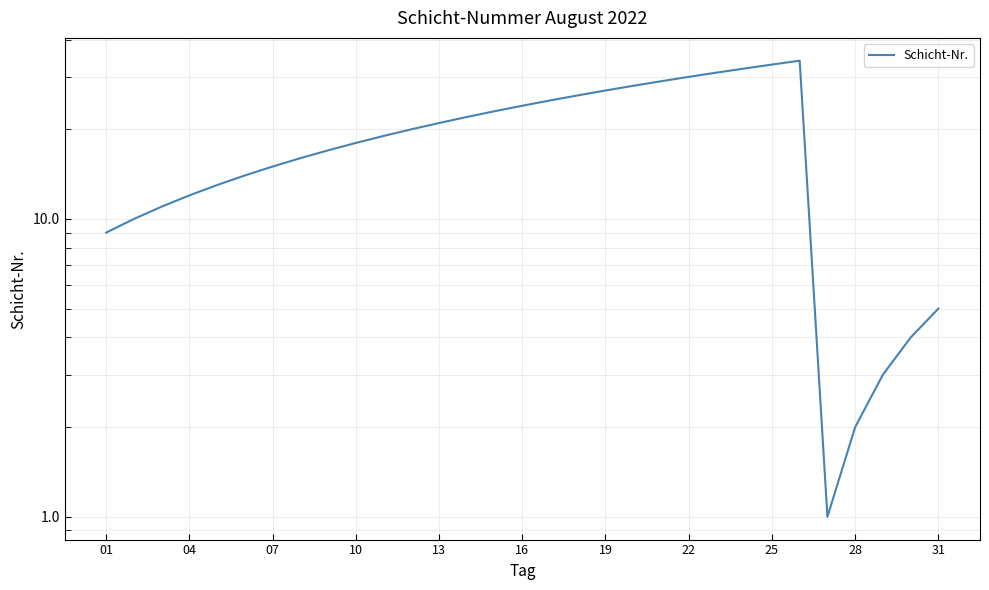

At which label does the data first exceed 19?

11